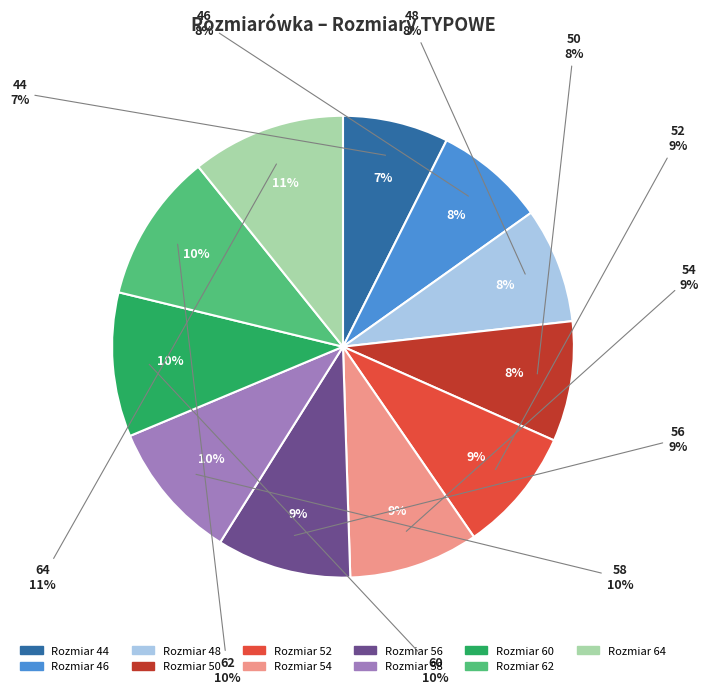

Which slice is the largest?

64